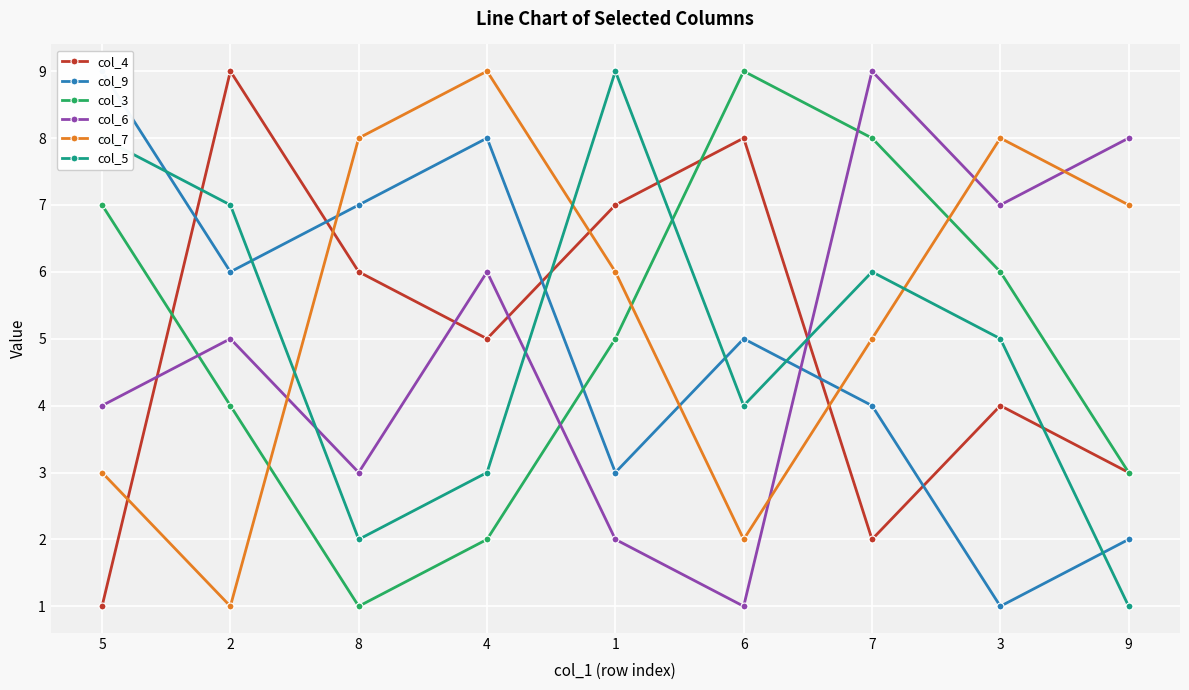

What is the difference between the highest and lowest values at 3?

7